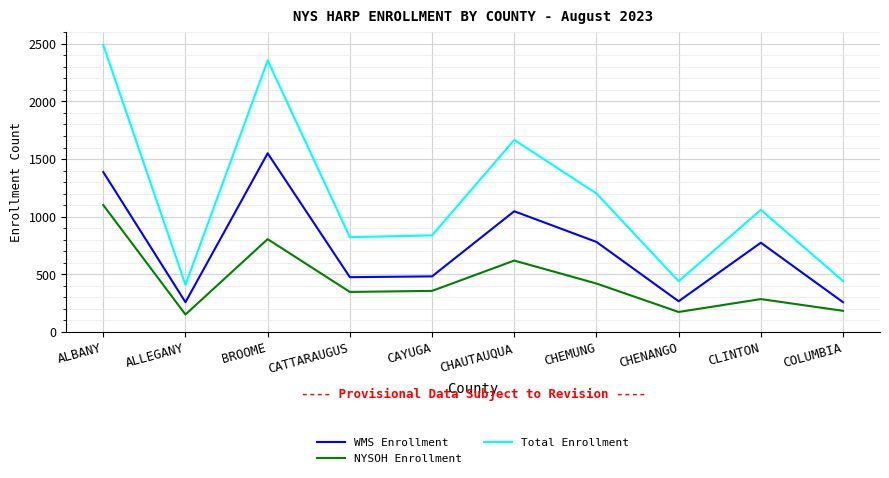

At CHAUTAUQUA, list the series in order from largest to smallest.

Total Enrollment, WMS Enrollment, NYSOH Enrollment